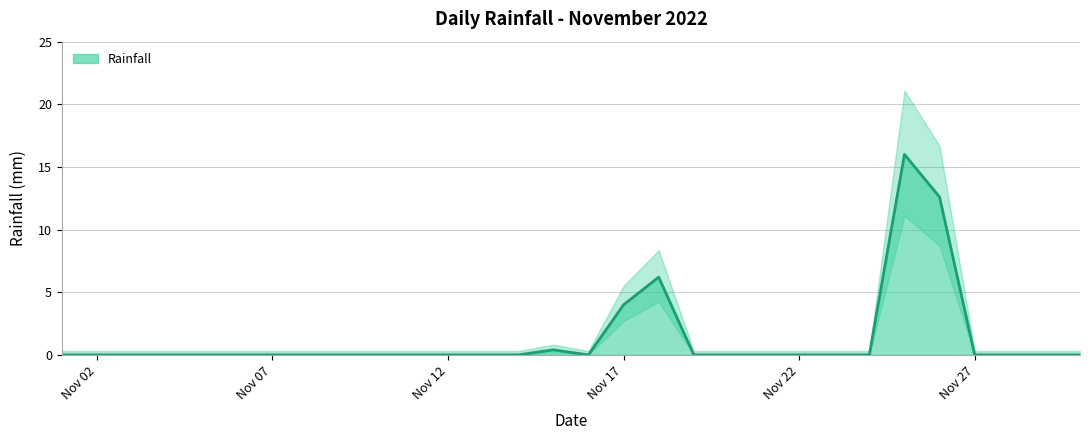

Is it true that the value at 2022-11-09 is 9.1?

False